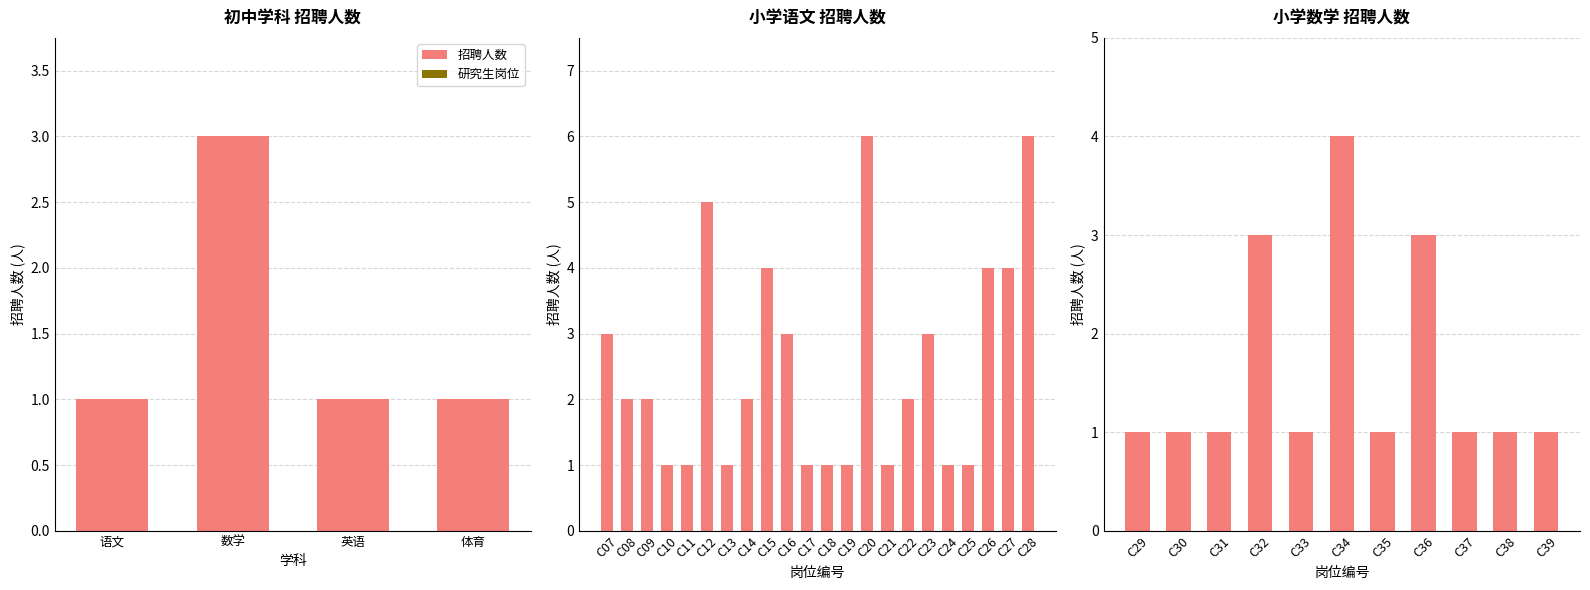

Between C29 and C32, which is larger?

C32